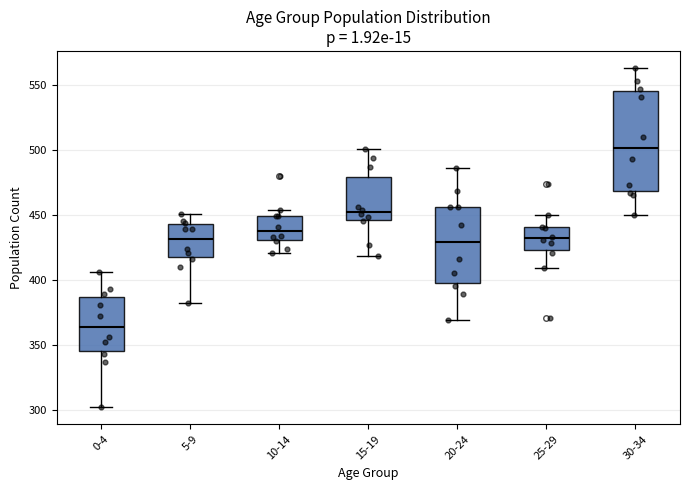

Reading left to right, transcribe this box plot: for each box, give where its median line is, the range the box spans, and where its two whiskers end, as read against the y-axis. The values are not printed on the chart, so give them approximately, as read against the axis.

0-4: median 365, box 345 to 385, whiskers 300 to 405
5-9: median 430, box 415 to 445, whiskers 380 to 450
10-14: median 440, box 430 to 450, whiskers 420 to 455
15-19: median 455, box 445 to 480, whiskers 420 to 500
20-24: median 430, box 400 to 455, whiskers 370 to 485
25-29: median 430, box 425 to 440, whiskers 410 to 450
30-34: median 500, box 470 to 545, whiskers 450 to 565